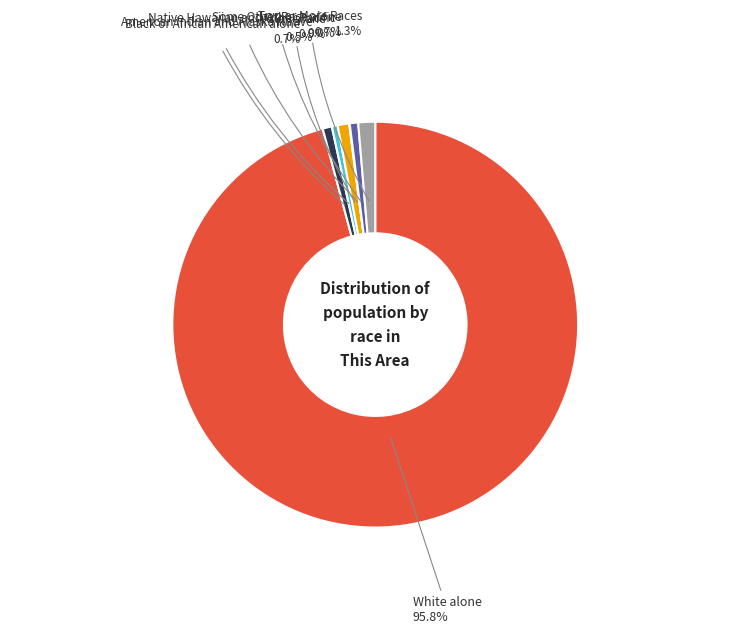

Is there a majority slice in this chart?

Yes